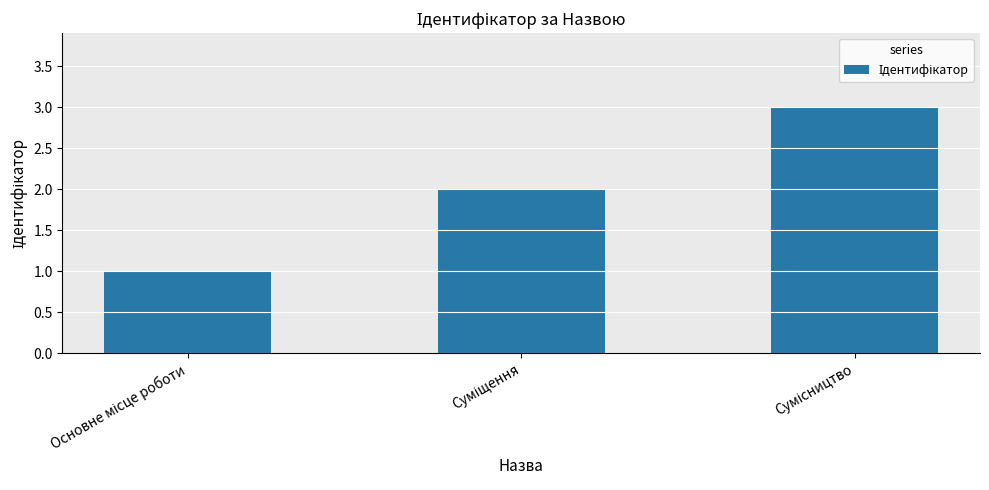

What is the sum of all values?

6